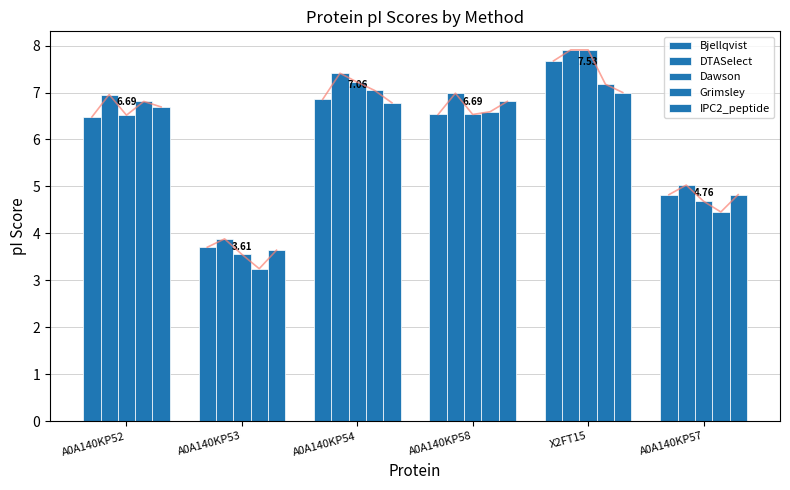

At which label is DTASelect closest to 5?

A0A140KP57